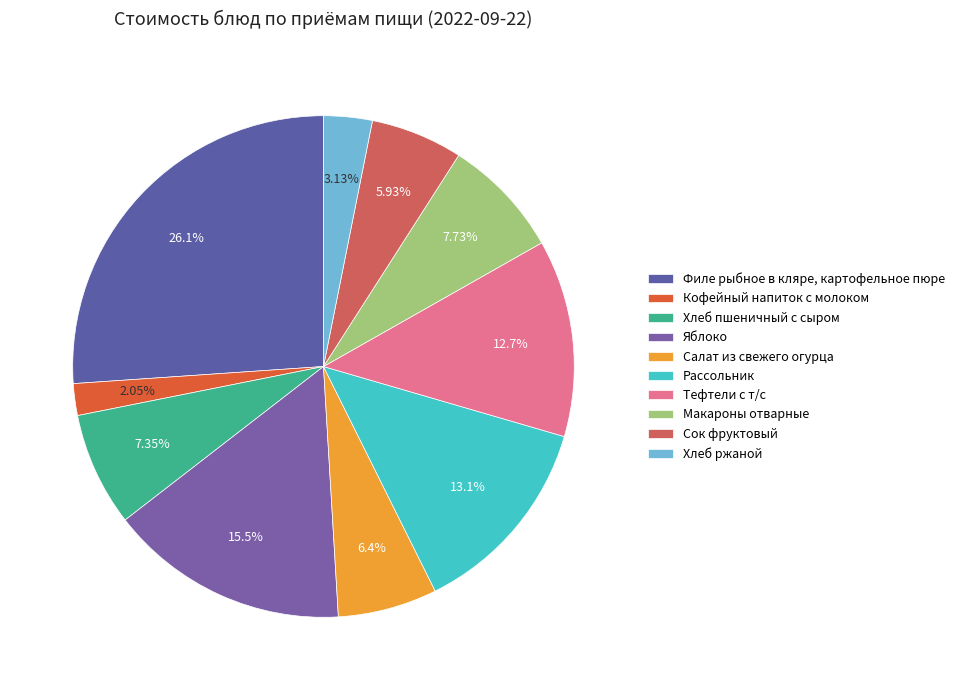

Rank the categories by value from highest to lowest.

Филе рыбное в кляре, картофельное пюре, Яблоко, Рассольник, Тефтели с т/с, Макароны отварные, Хлеб пшеничный с сыром, Салат из свежего огурца, Сок фруктовый, Хлеб ржаной, Кофейный напиток с молоком